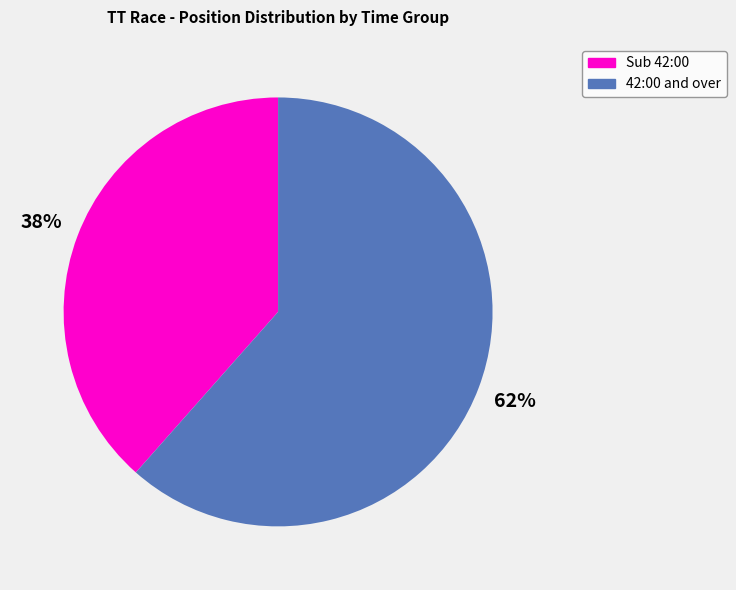

To the nearest percent, what is the average slice percentage?

50%